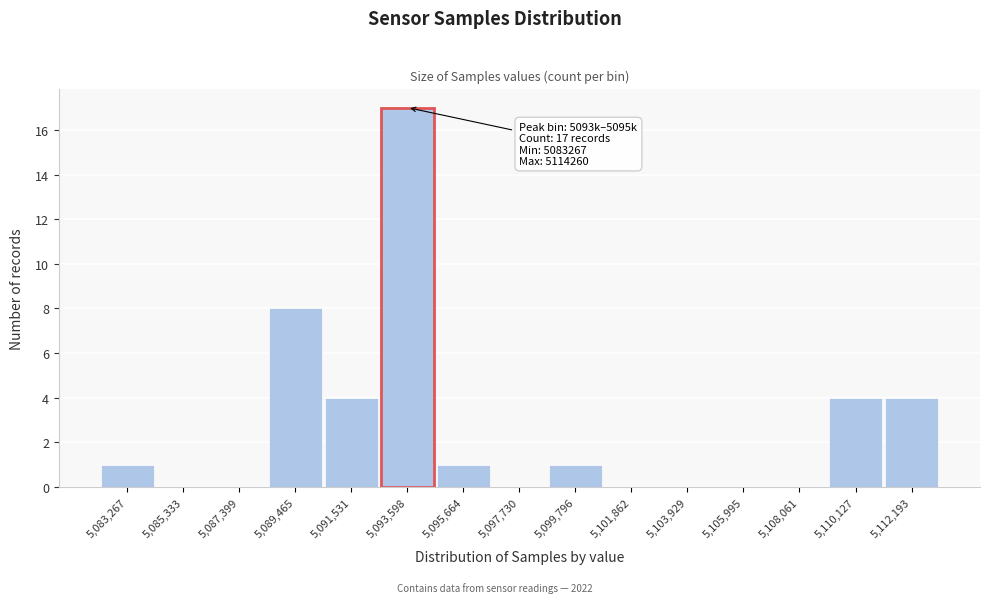

Reading left to right, transcribe all the data shown in this chart.

5,083,267=1	5,085,333=0	5,087,399=0	5,089,465=8	5,091,531=4	5,093,598=17	5,095,664=1	5,097,730=0	5,099,796=1	5,101,862=0	5,103,929=0	5,105,995=0	5,108,061=0	5,110,127=4	5,112,193=4